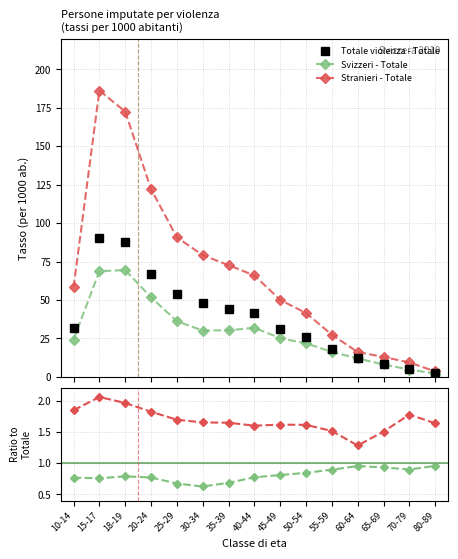

Reading left to right, what are all the values shown in this chart?

Totale violenza - Totale: 10-14=31.5	15-17=90.6	18-19=88.0	20-24=67.0	25-29=53.6	30-34=47.9	35-39=44.1	40-44=41.2	45-49=31.0	50-54=25.7	55-59=18.1	60-64=12.5	65-69=8.6	70-79=5.2	80-89=2.2
Svizzeri - Totale: 10-14=24.2	15-17=68.7	18-19=69.4	20-24=51.7	25-29=36.2	30-34=30.1	35-39=30.3	40-44=31.9	45-49=25.1	50-54=21.7	55-59=16.2	60-64=12.0	65-69=8.0	70-79=4.7	80-89=2.1
Stranieri - Totale: 10-14=58.2	15-17=186.3	18-19=172.6	20-24=122.1	25-29=90.8	30-34=79.1	35-39=72.6	40-44=65.9	45-49=50.0	50-54=41.4	55-59=27.4	60-64=16.1	65-69=12.9	70-79=9.3	80-89=3.5